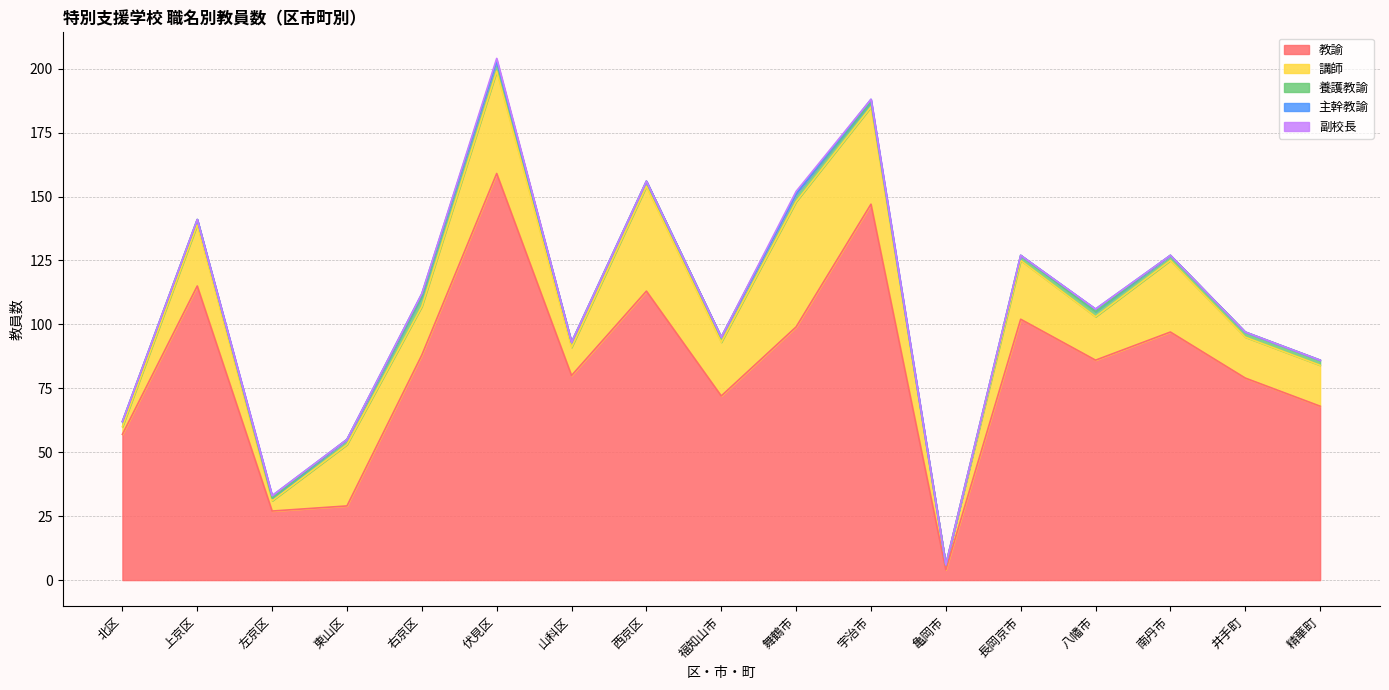

What is the highest value of the 副校長 series?

1